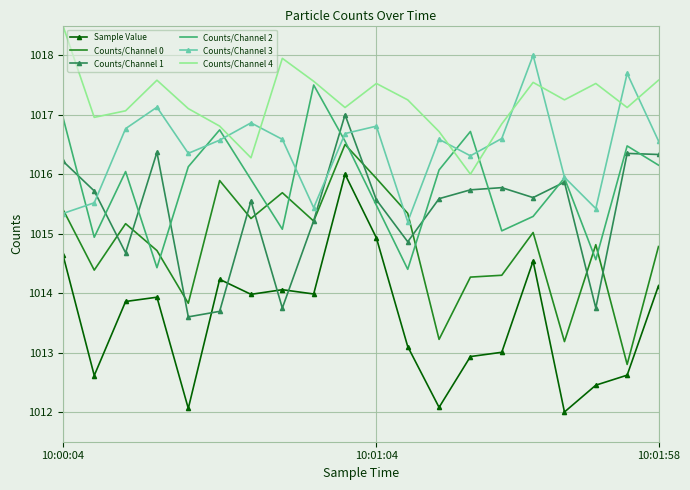

What is the smallest value displayed?

1012.0